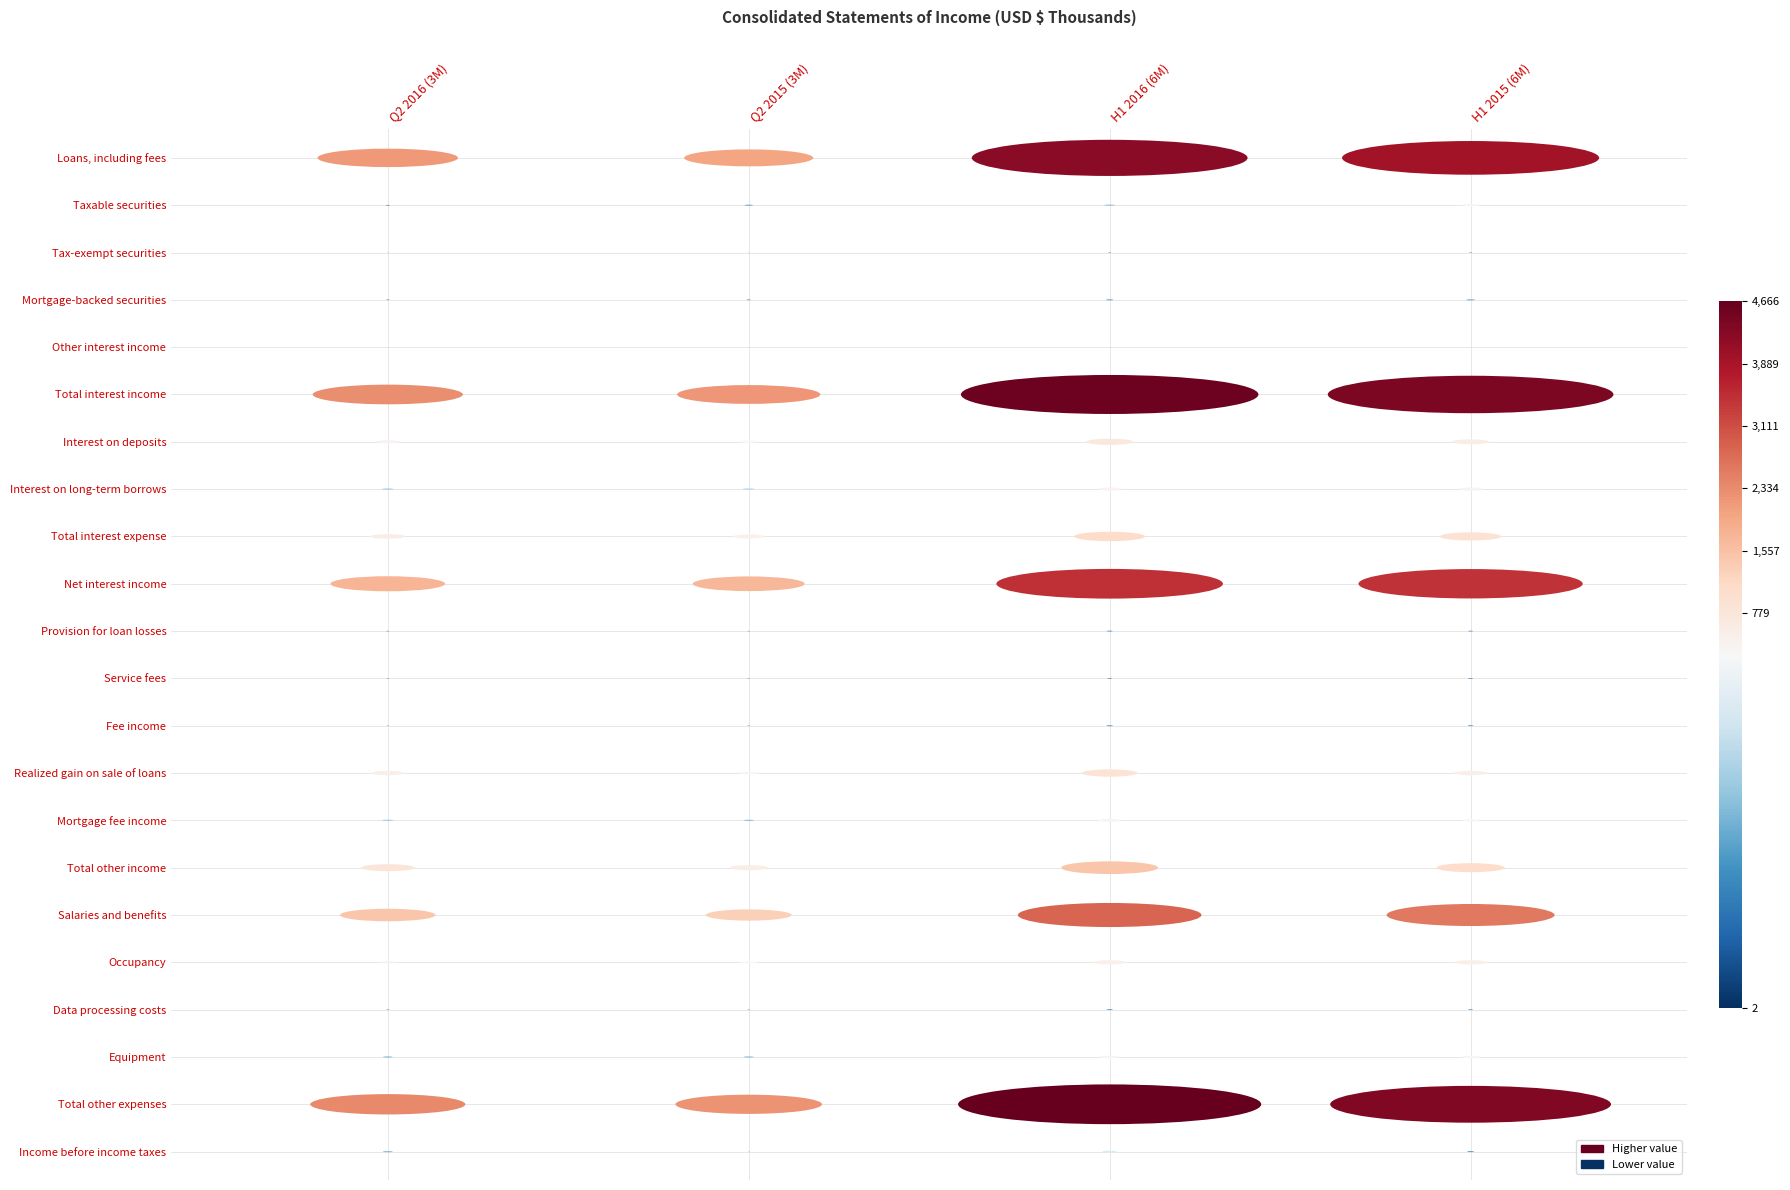

What is the difference between the maximum and minimum values in the Interest on deposits series?

438